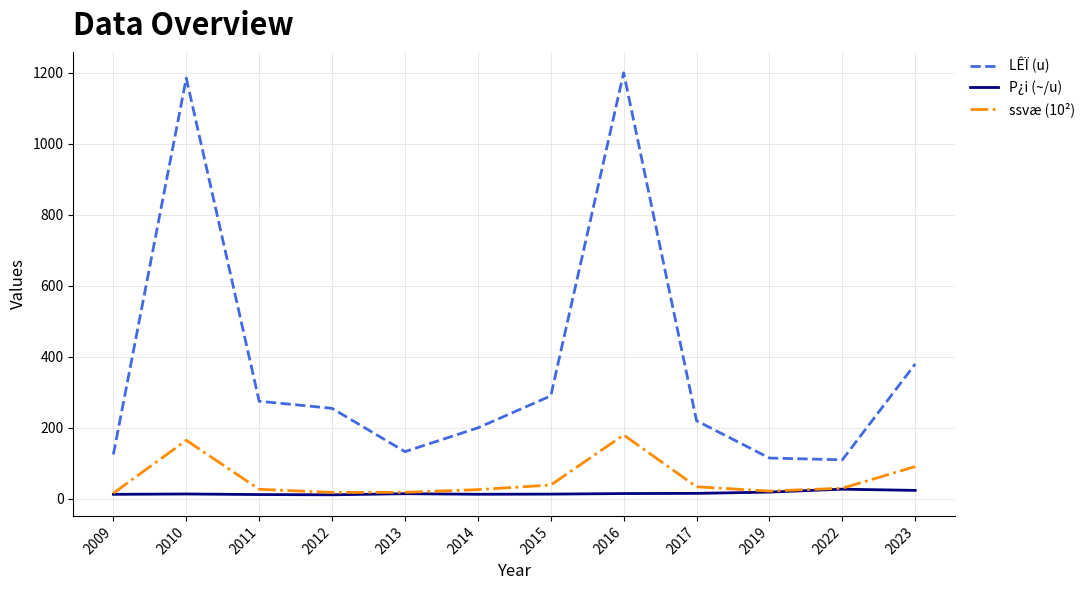

What are all the series names shown in the legend?

LÊÏ (u), P¿i (~/u), ssvæ (10²)